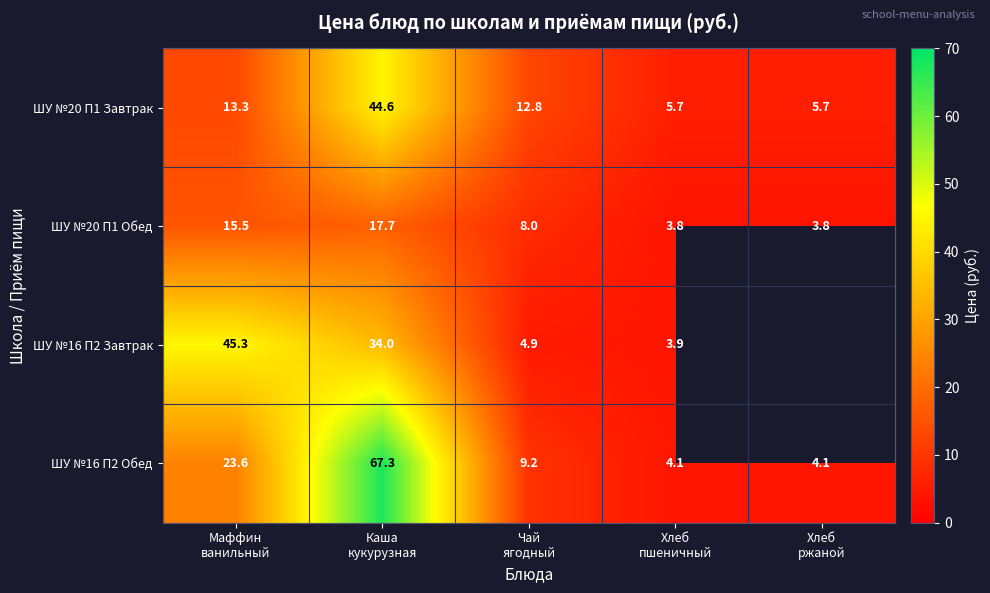

How many values in the ШУ №20 П1 Завтрак series are below 12?

2